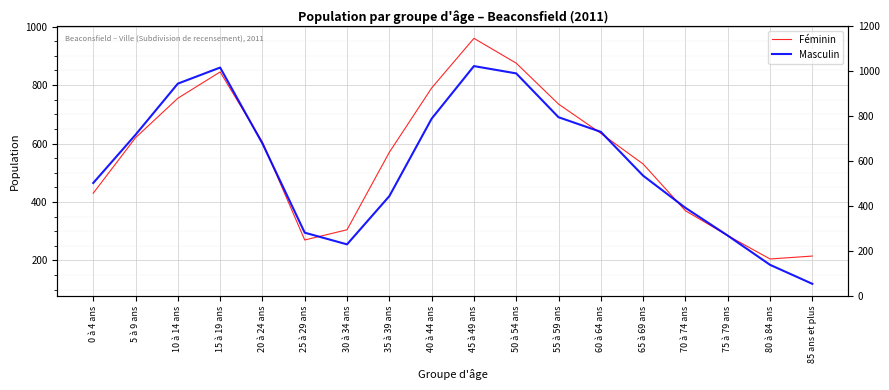

At 10 à 14 ans, list the series in order from smallest to largest.

Féminin, Masculin